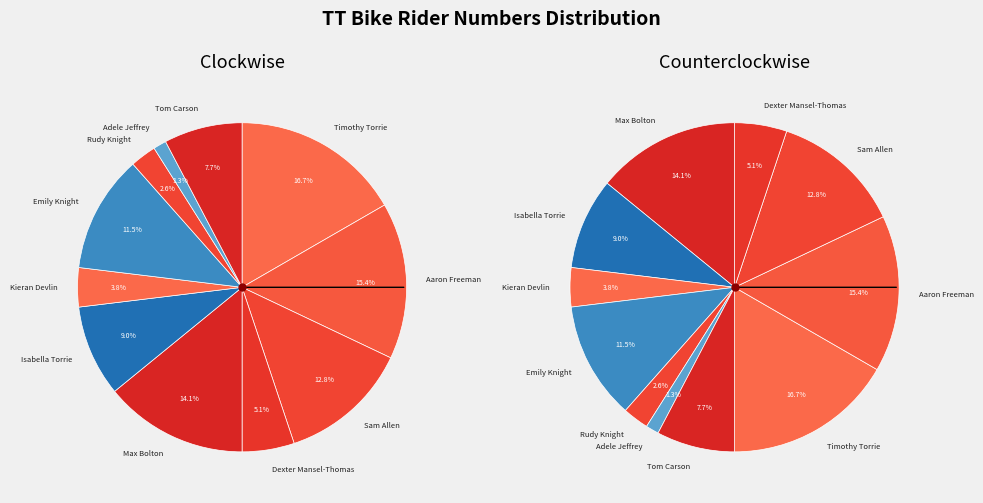

What percentage is NOT represented by Tom Carson?

92.3%